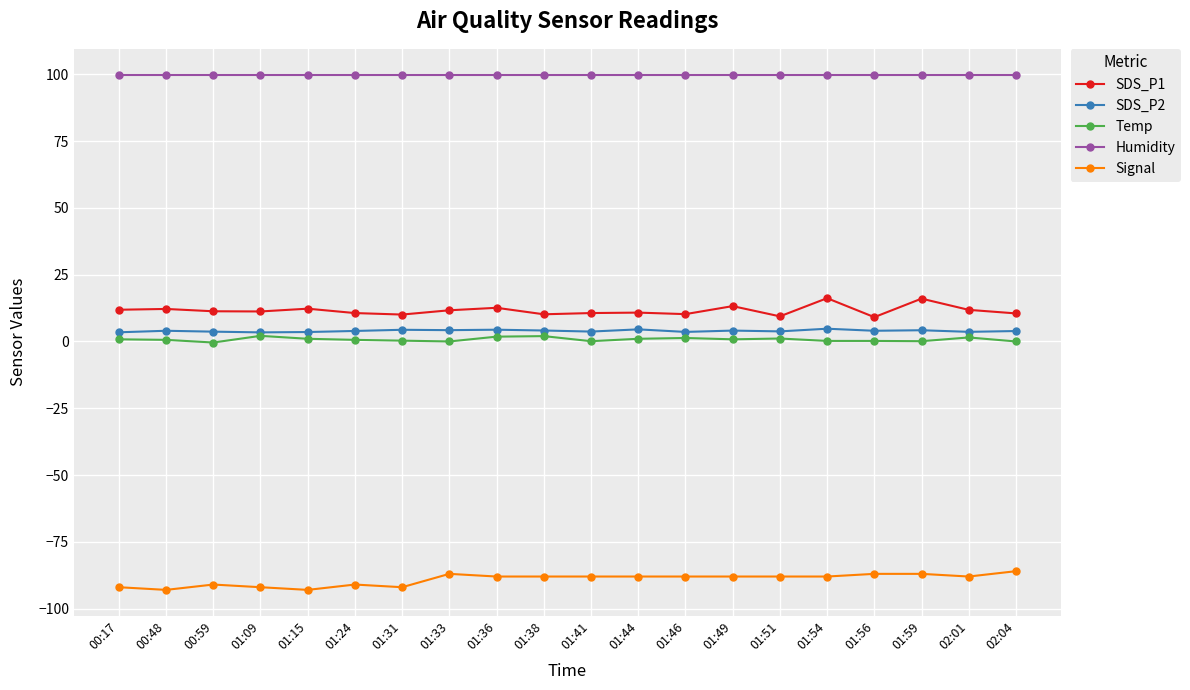

True or false: Signal and SDS_P1 cross at least once.

False